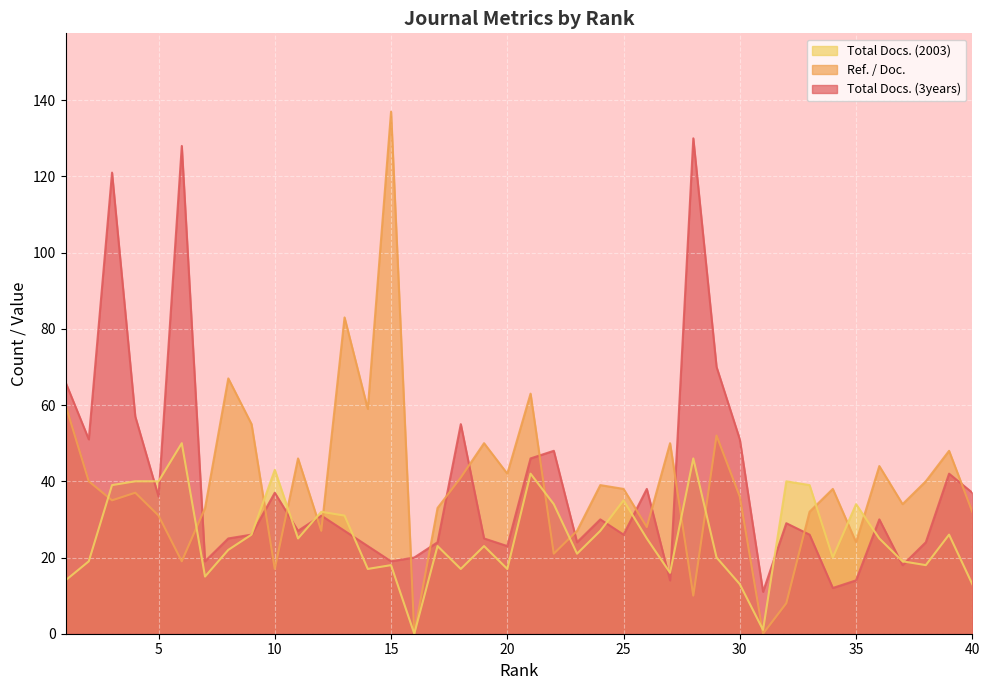

Does the chart display data point markers on the line(s)?

No